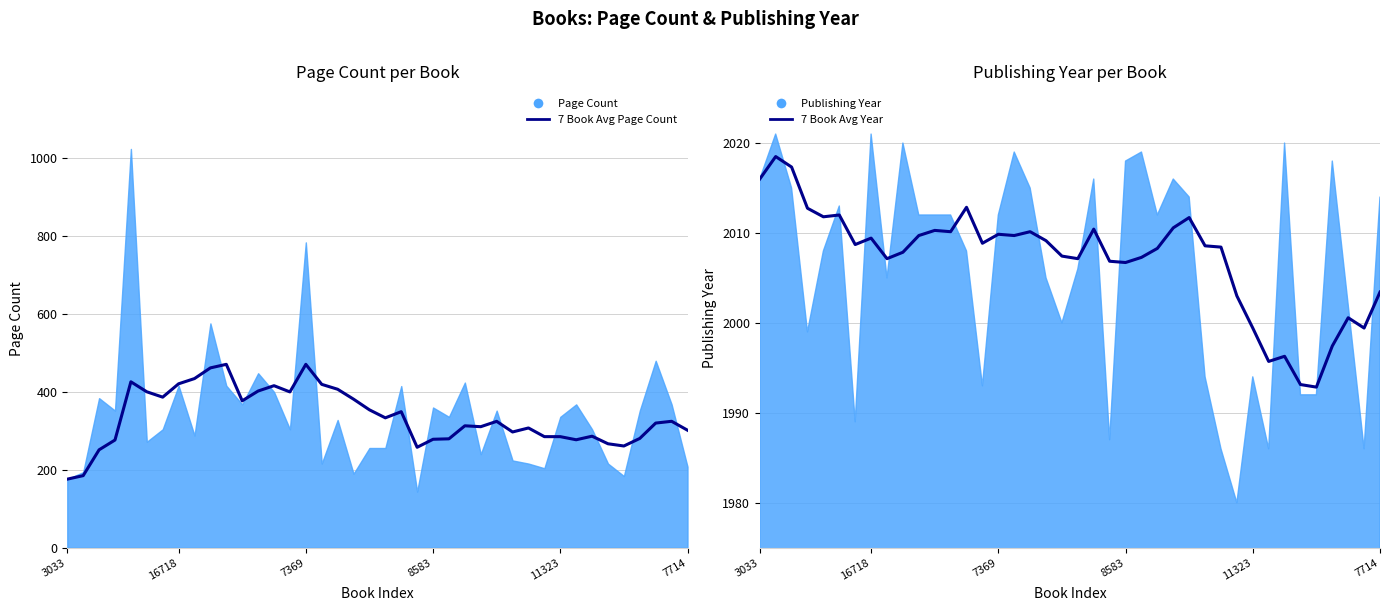

The value of 7 Book Avg Year at 34 is 1993.1. True or false?

True